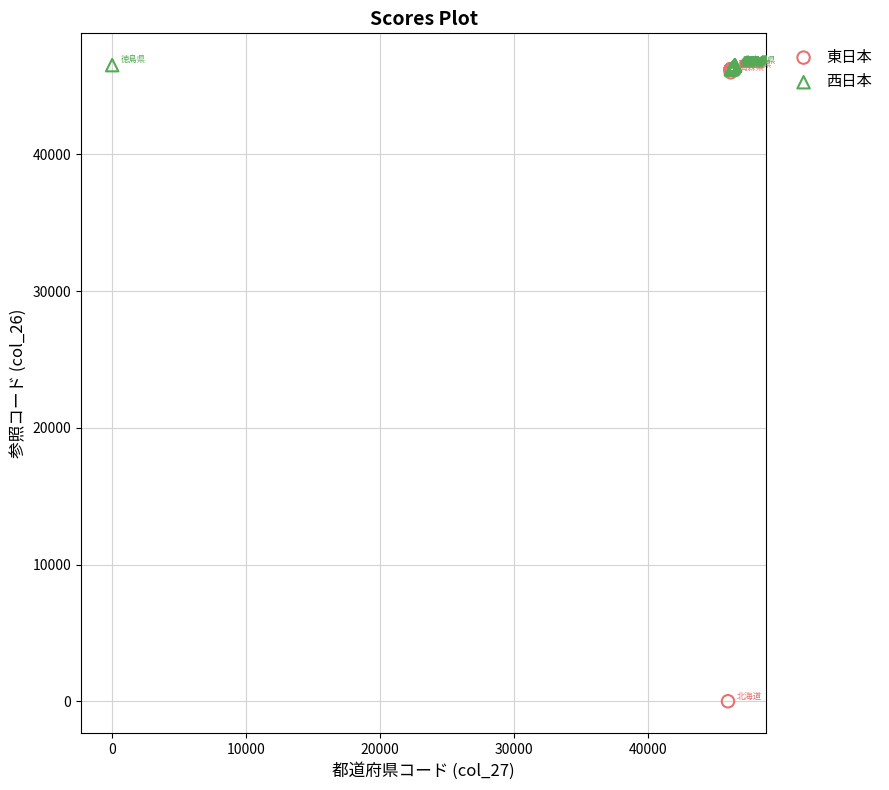

Which series has the widest spread of Y values?

東日本